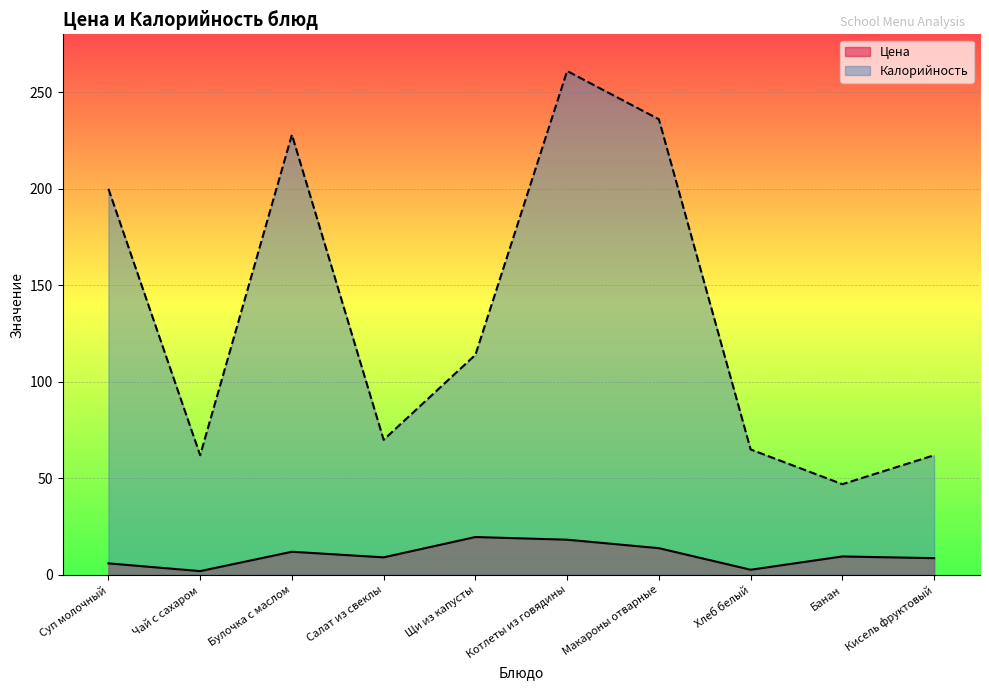

List the labels in order of Калорийность value, largest first.

Котлеты из говядины, Макароны отварные, Булочка с маслом, Суп молочный, Щи из капусты, Салат из свеклы, Хлеб белый, Чай с сахаром, Кисель фруктовый, Банан